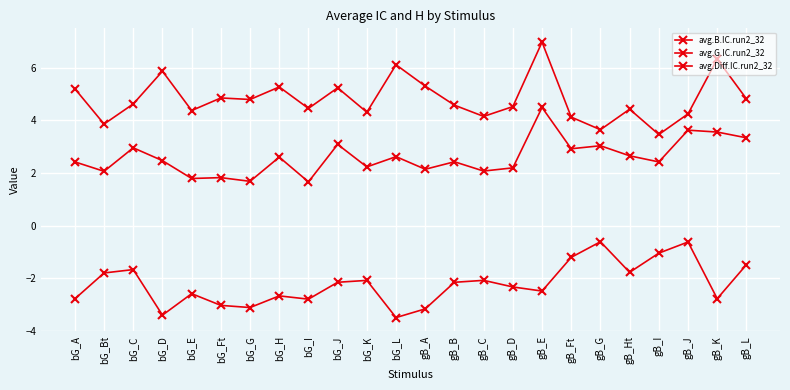

List the series in order of their overall mean, highest first.

avg.G.IC.run2_32, avg.B.IC.run2_32, avg.Diff.IC.run2_32